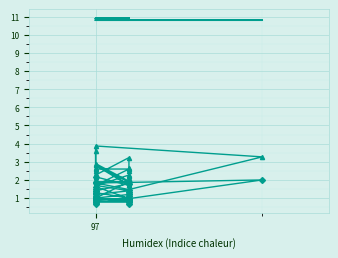

What is the difference between the maximum and minimum values in the SDS_P2 series?

1.5